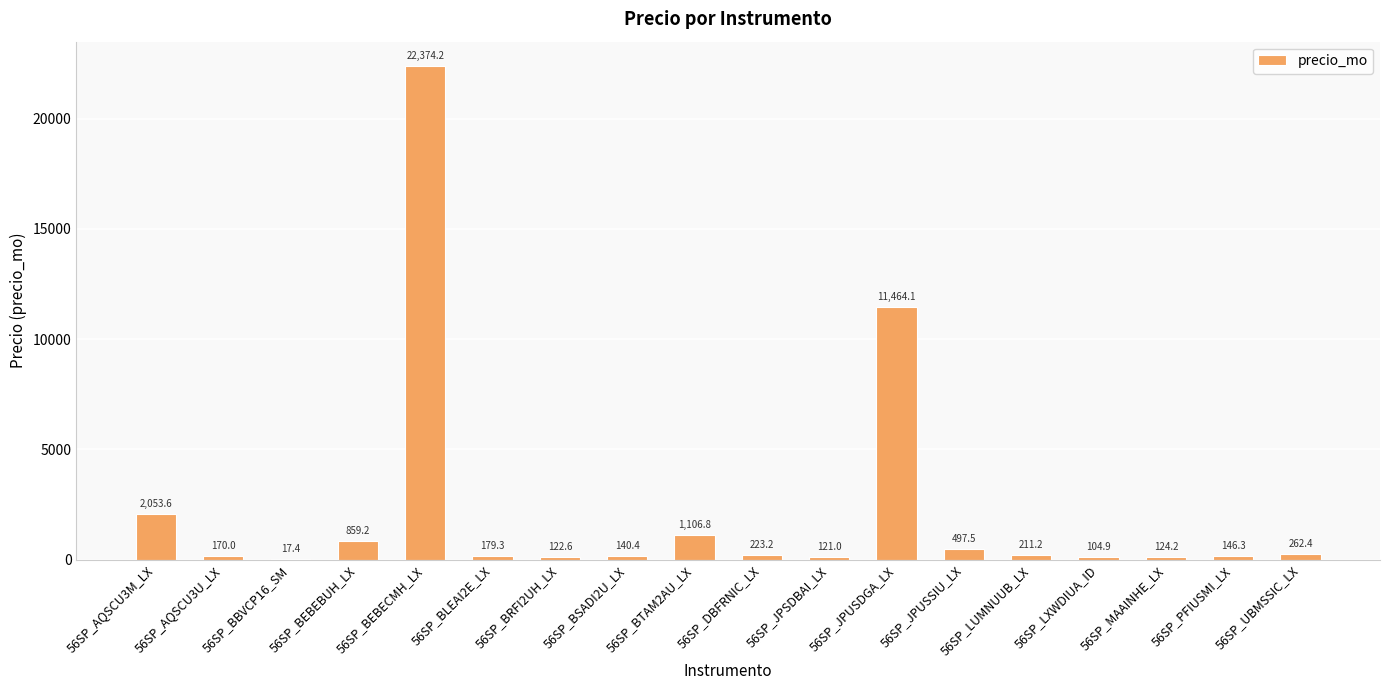

At which label does the data first exceed 211?

56SP_AQSCU3M_LX